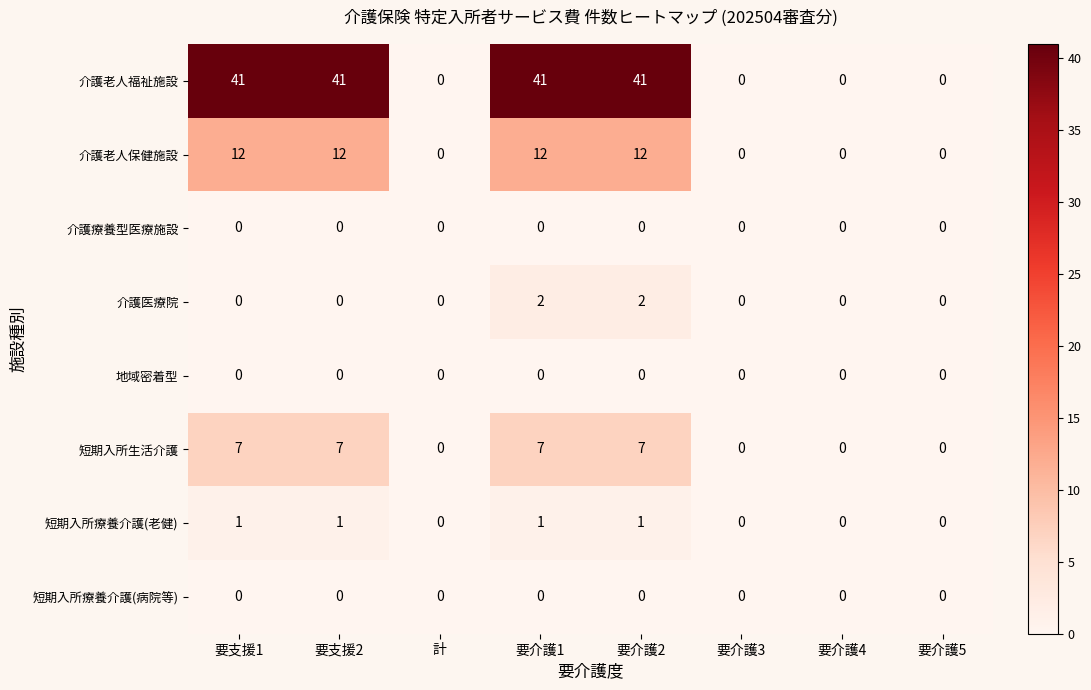

How many data points does each series have?

8